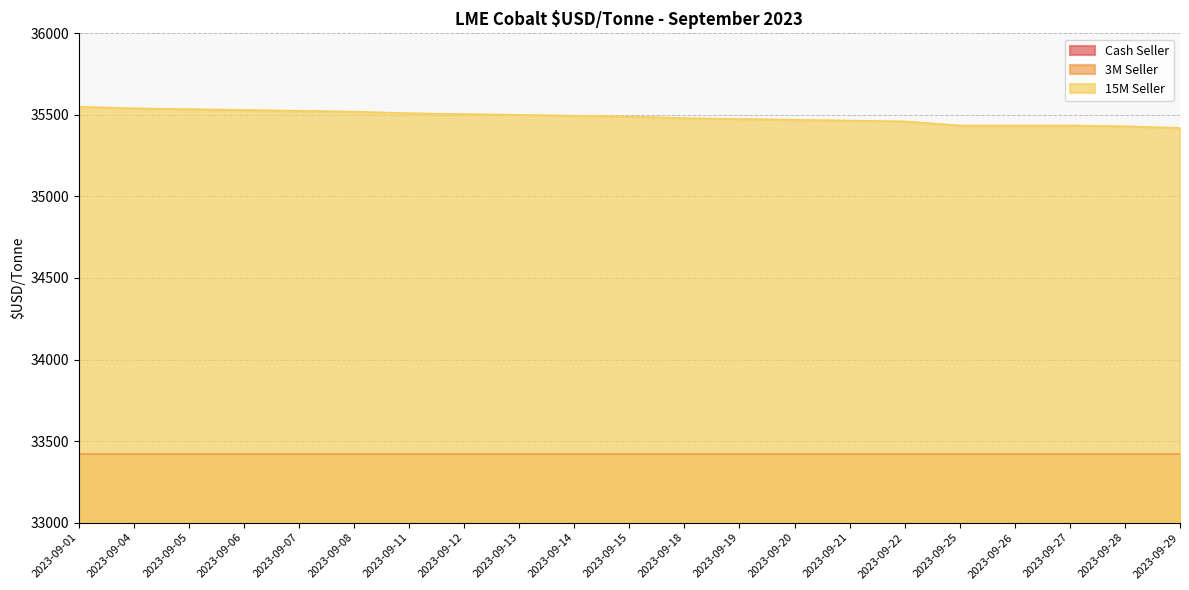

How many lines are shown in the chart?

3